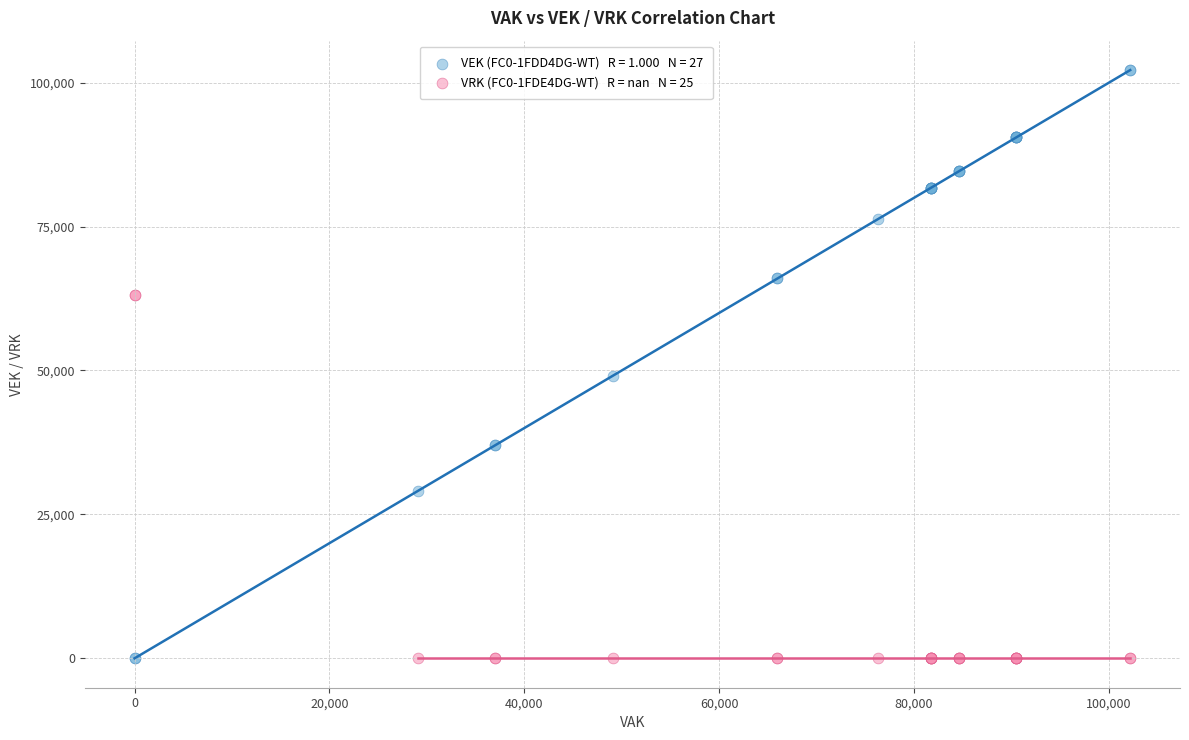

Across all series, what Y value is closest to 51091?

49060